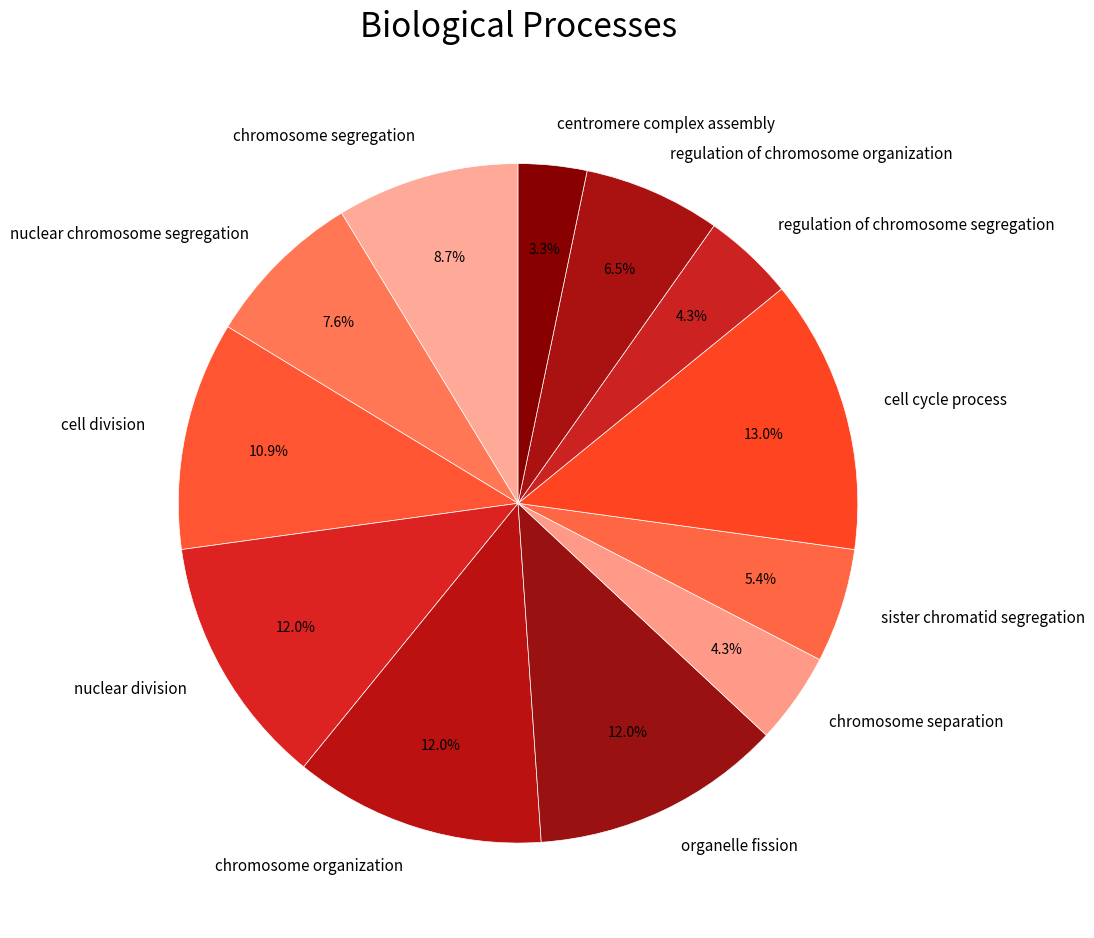

Count the number of slices in the pie.

12